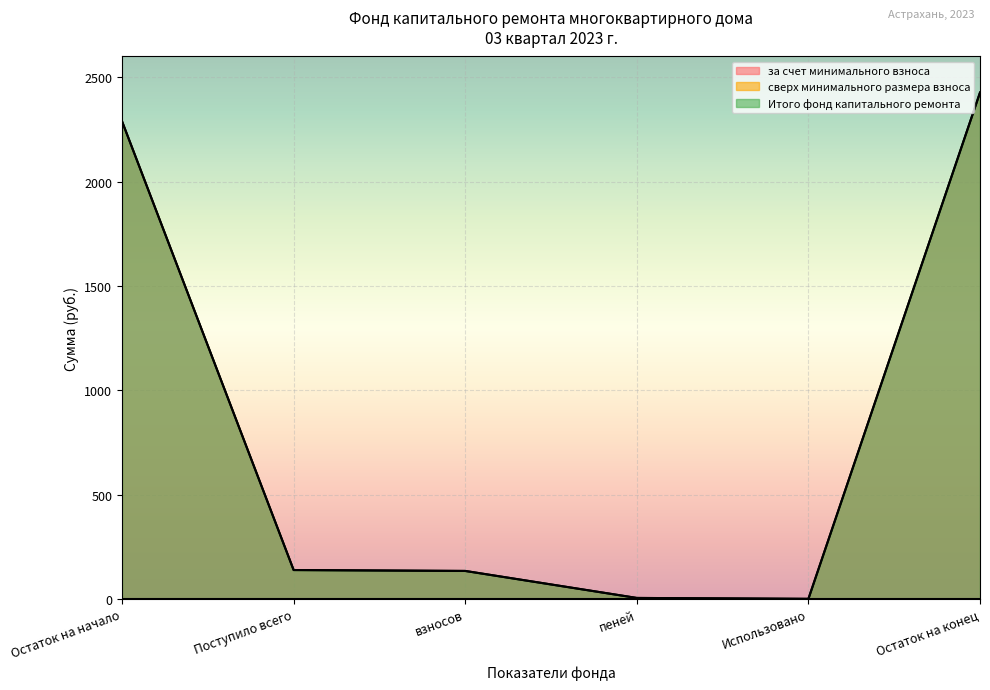

True or false: за счет минимального взноса and Итого фонд капитального ремонта cross at least once.

False